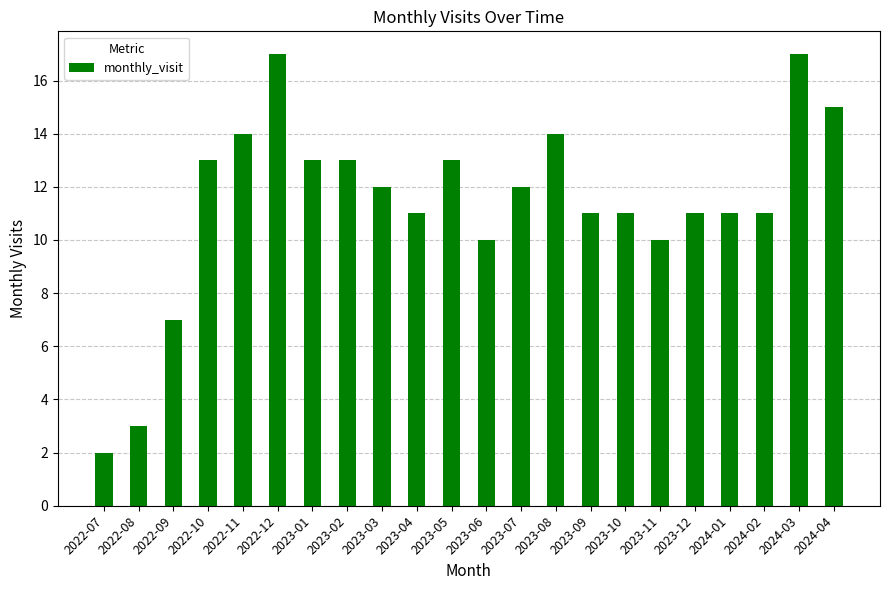

Reading left to right, what are all the values shown in this chart?

2	3	7	13	14	17	13	13	12	11	13	10	12	14	11	11	10	11	11	11	17	15